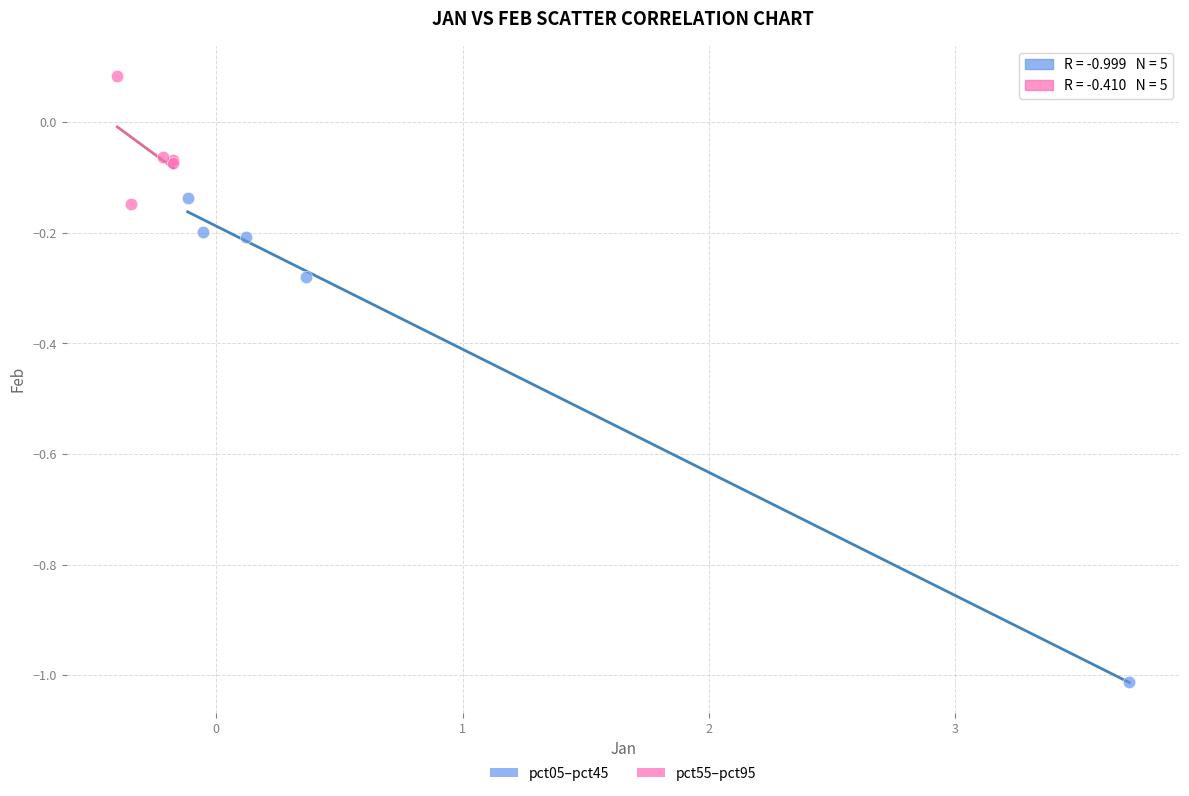

Which series contains the lowest Y value?

pct05–pct45